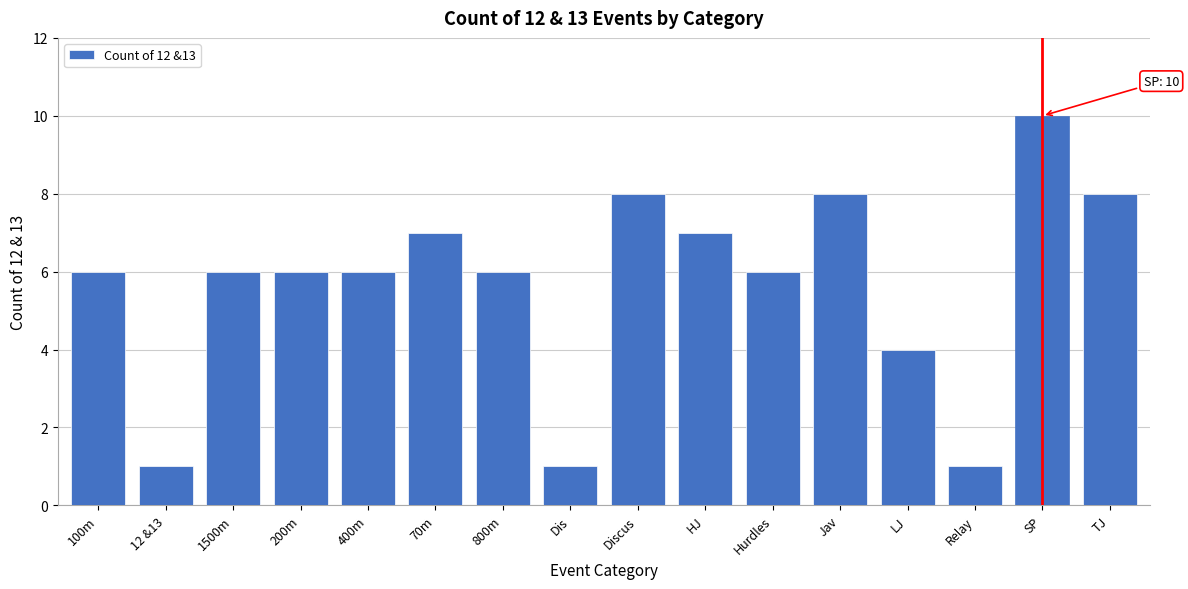

Reading left to right, transcribe all the data shown in this chart.

6	1	6	6	6	7	6	1	8	7	6	8	4	1	10	8